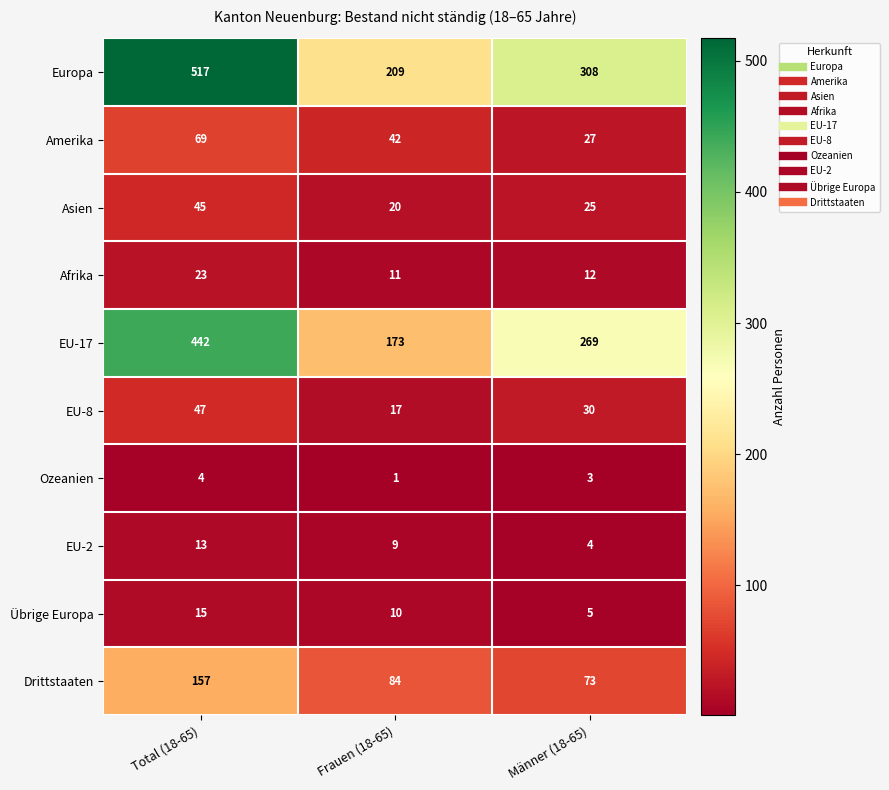

Between Frauen (18-65) and Männer (18-65), which series saw the biggest shift?

Europa